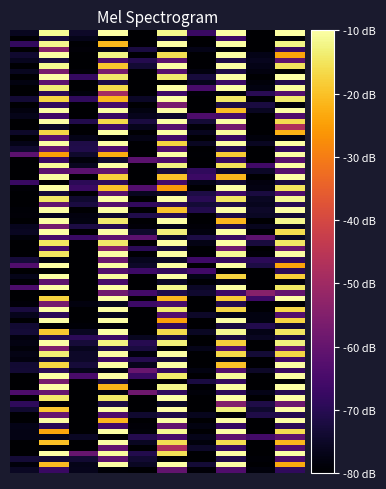

Which category has the highest value across all series?

1